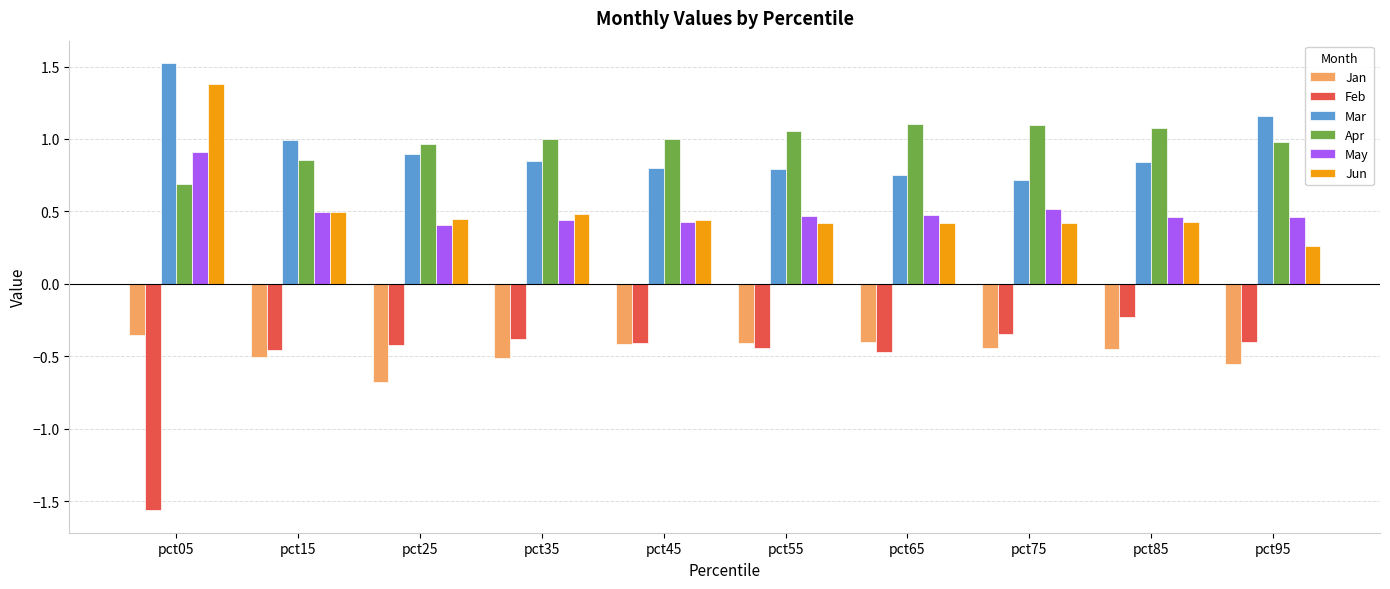

At which category is the sum across all series the highest?

pct05